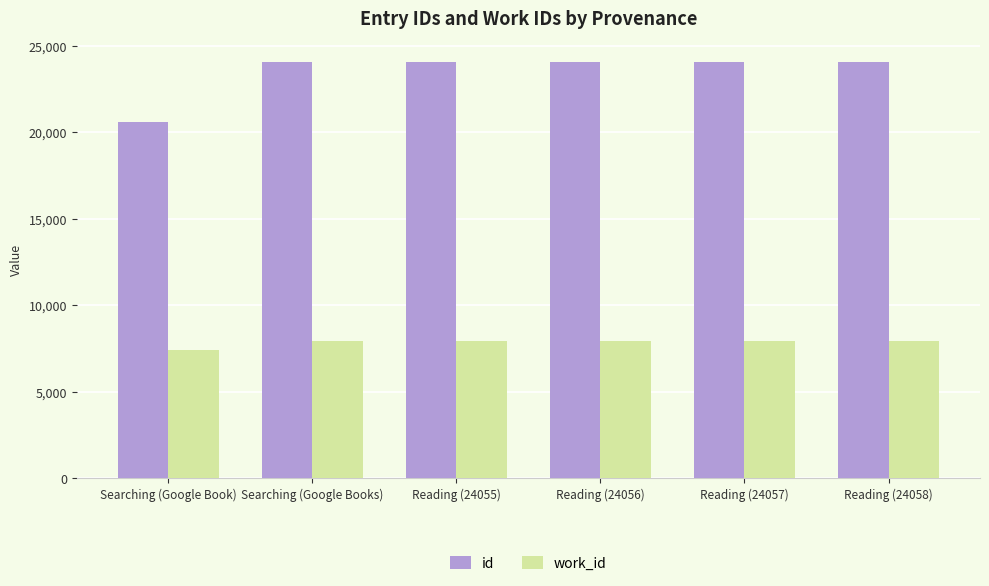

At Searching (Google Books), list the series in order from smallest to largest.

work_id, id